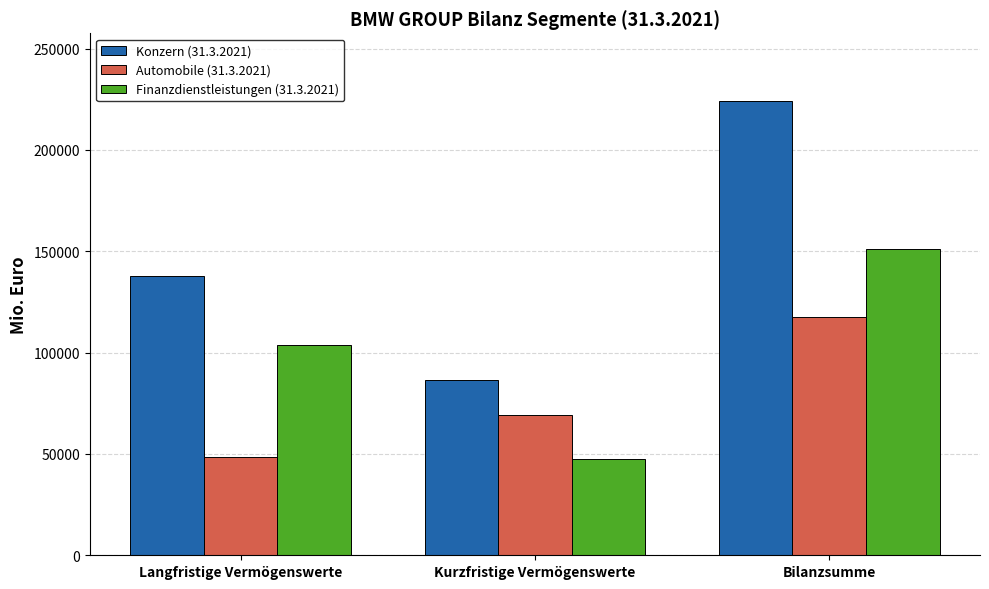

List the series in order of their overall mean, highest first.

Konzern (31.3.2021), Finanzdienstleistungen (31.3.2021), Automobile (31.3.2021)